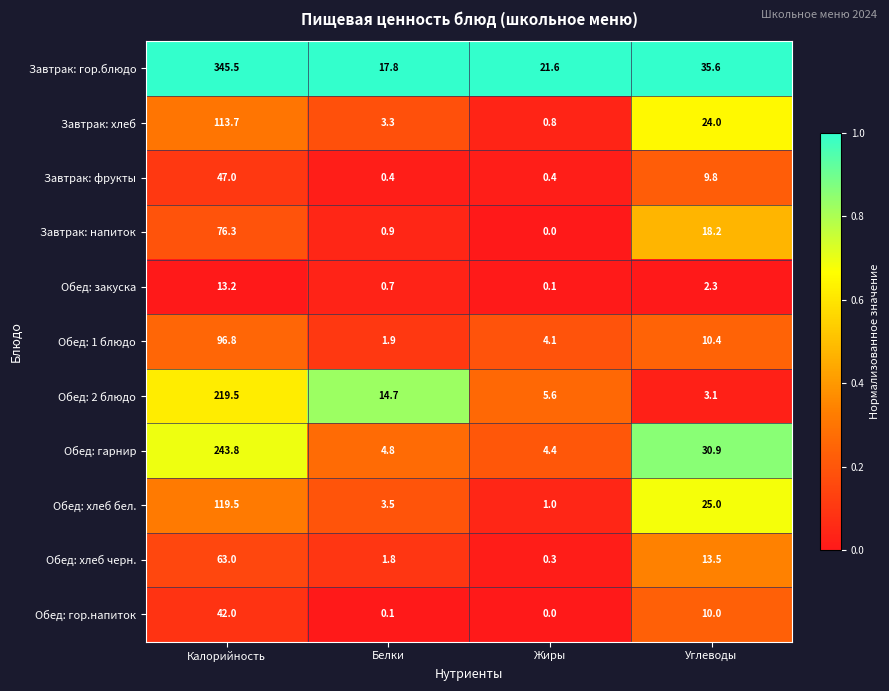

Is it true that Обед: закуска equals 20.1 at Калорийность?

False